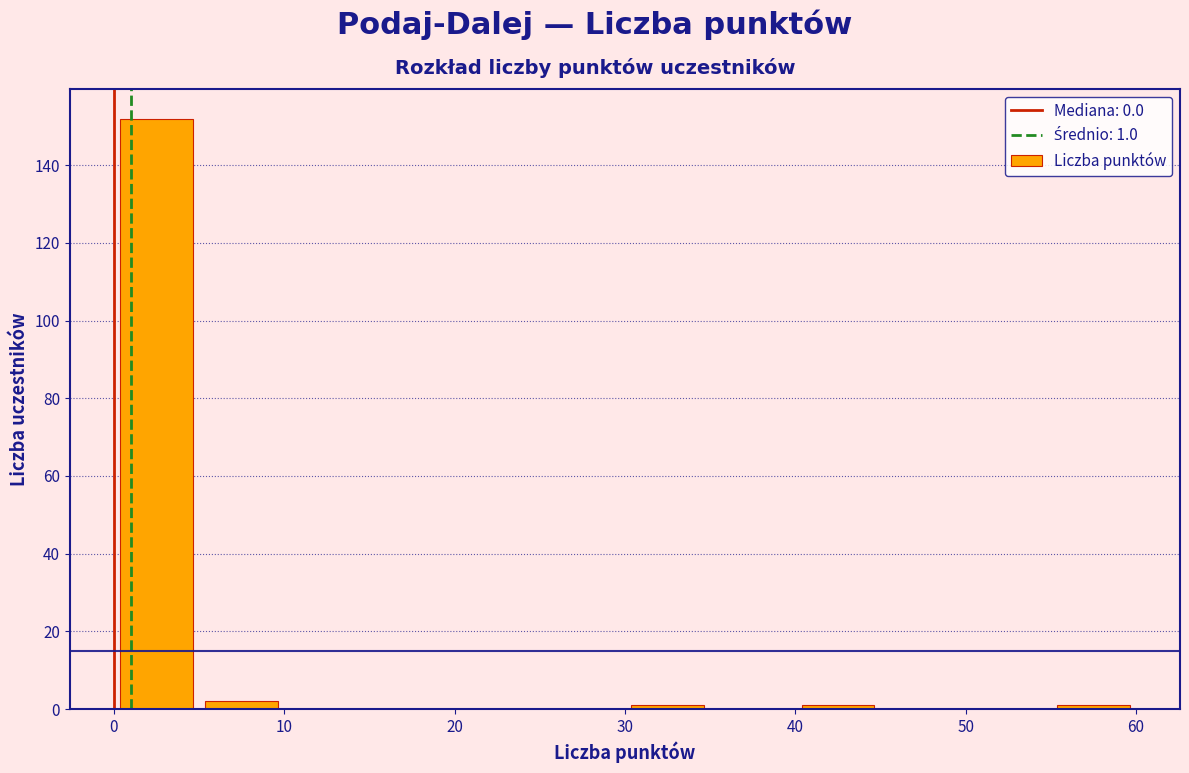

Which range on the x-axis has the tallest bar?

0 to 5